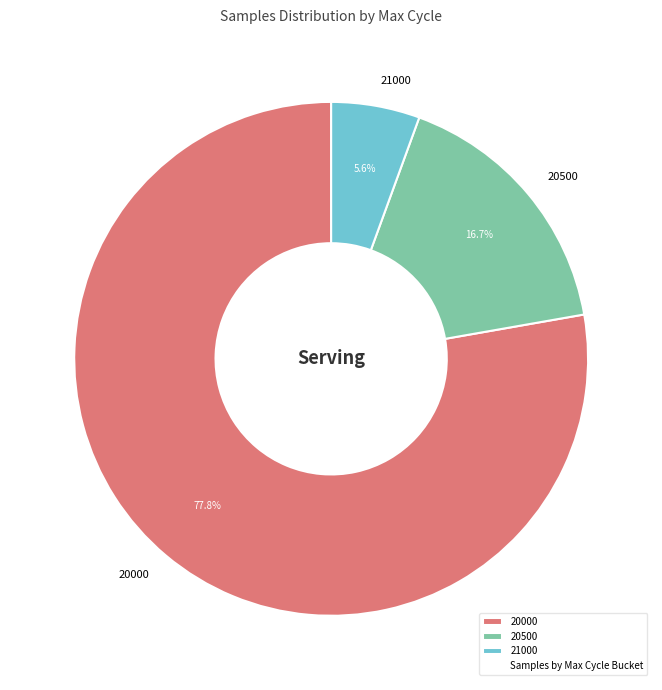

Between 21000 and 20000, which is larger?

20000